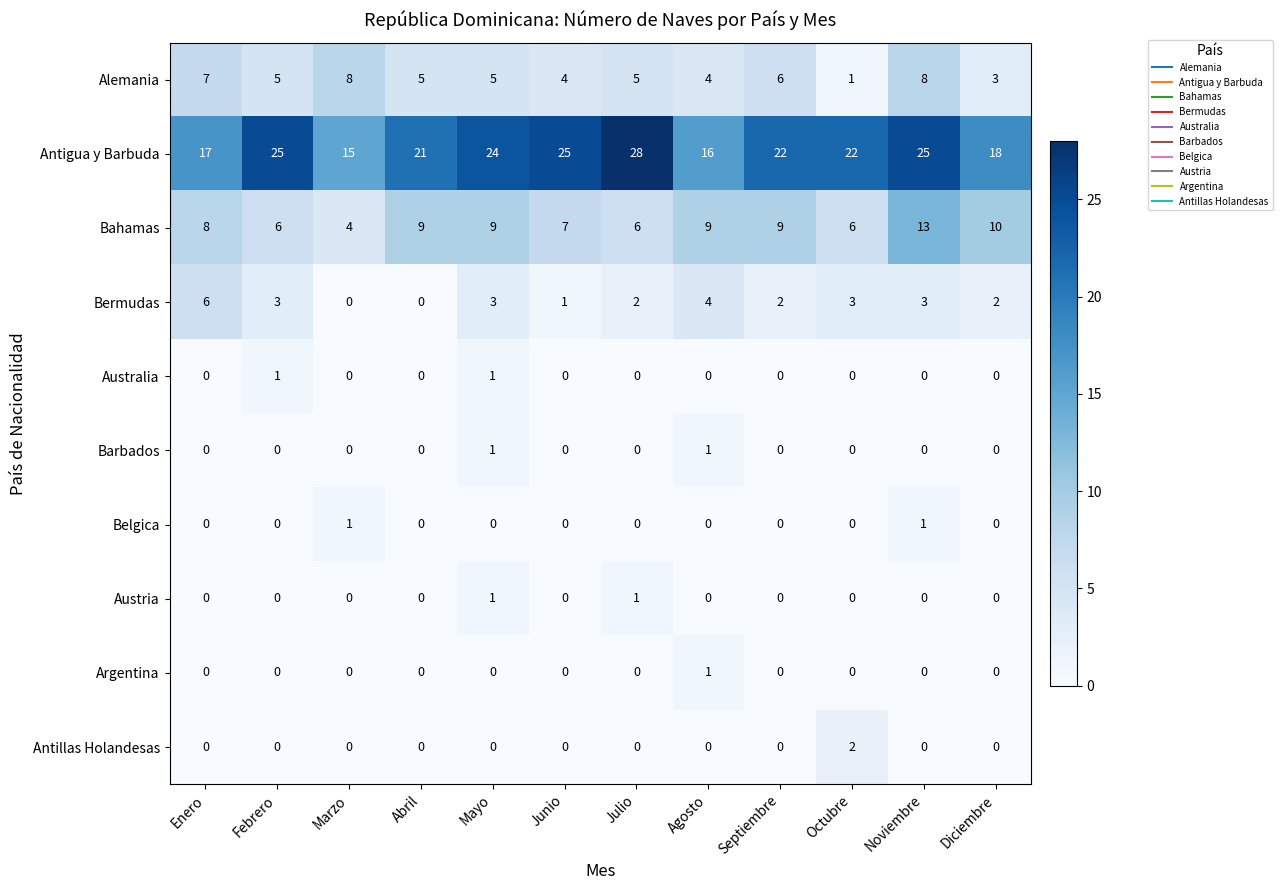

What is the difference between the Antigua y Barbuda values at Enero and Julio?

11